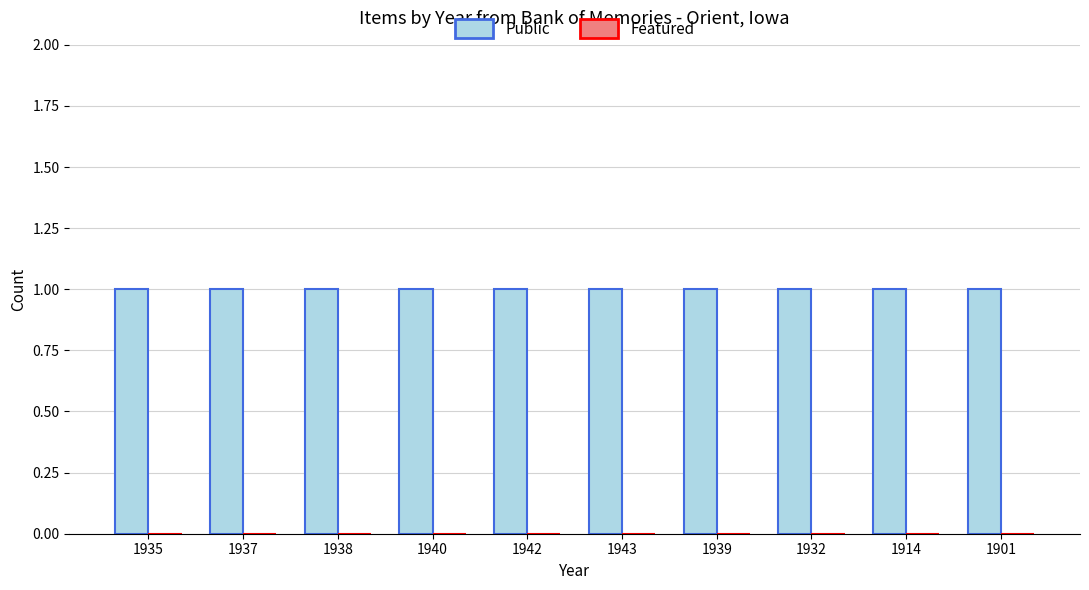

What is the total value across all series at 1937?

1